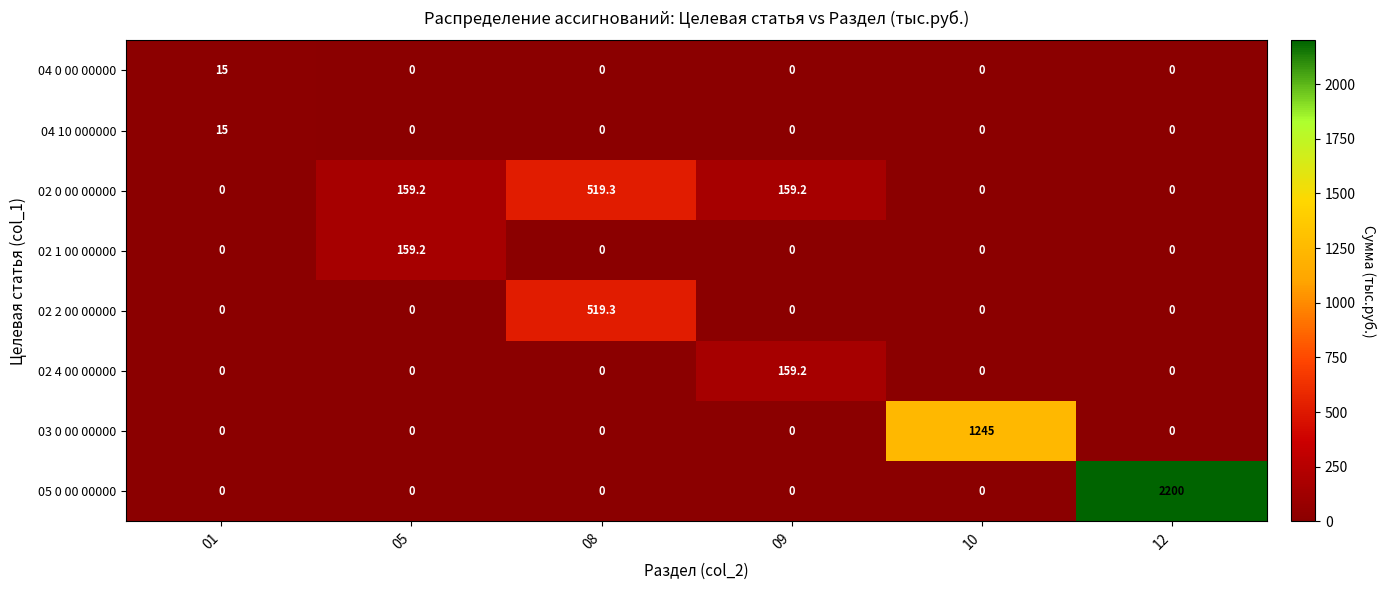

Which series has the largest total across all categories?

05 0 00 00000